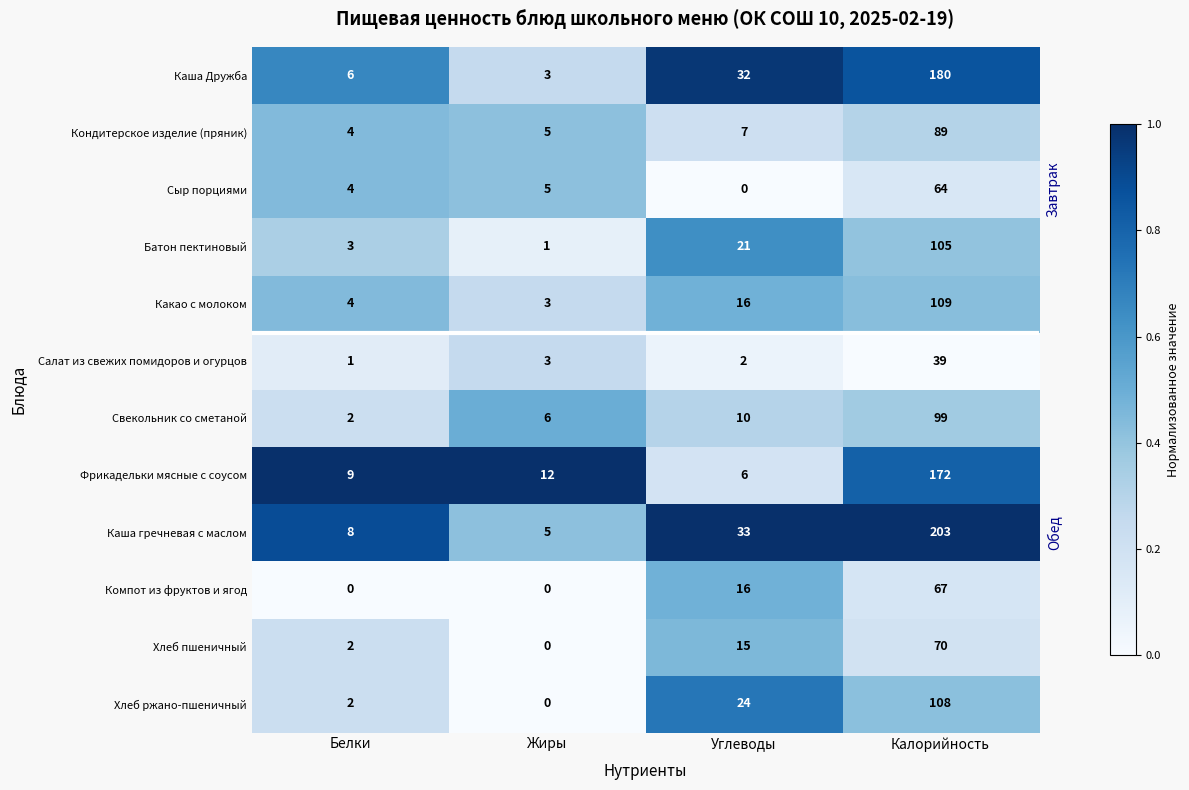

List the series in order of their peak value, lowest first.

Салат из свежих помидоров и огурцов, Сыр порциями, Компот из фруктов и ягод, Хлеб пшеничный, Кондитерское изделие (пряник), Свекольник со сметаной, Батон пектиновый, Хлеб ржано-пшеничный, Какао с молоком, Фрикадельки мясные с соусом, Каша Дружба, Каша гречневая с маслом